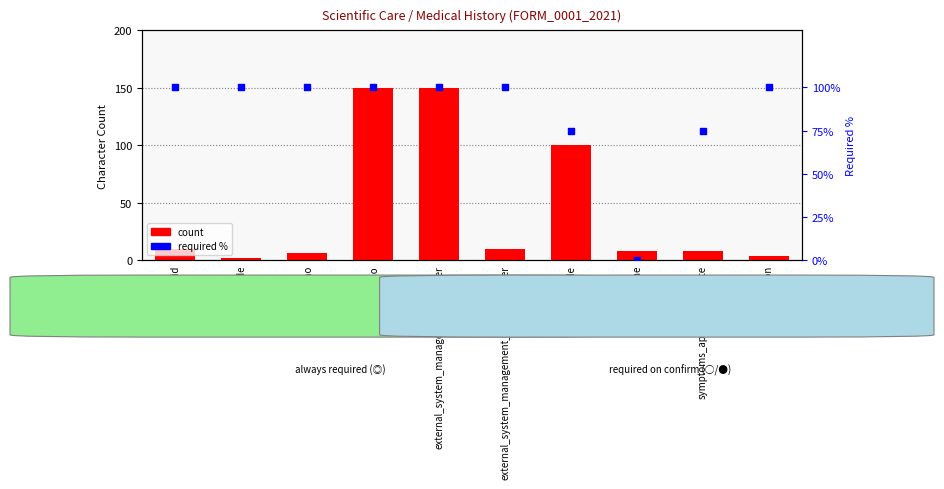

Which series has the largest Y range (max minus min)?

count